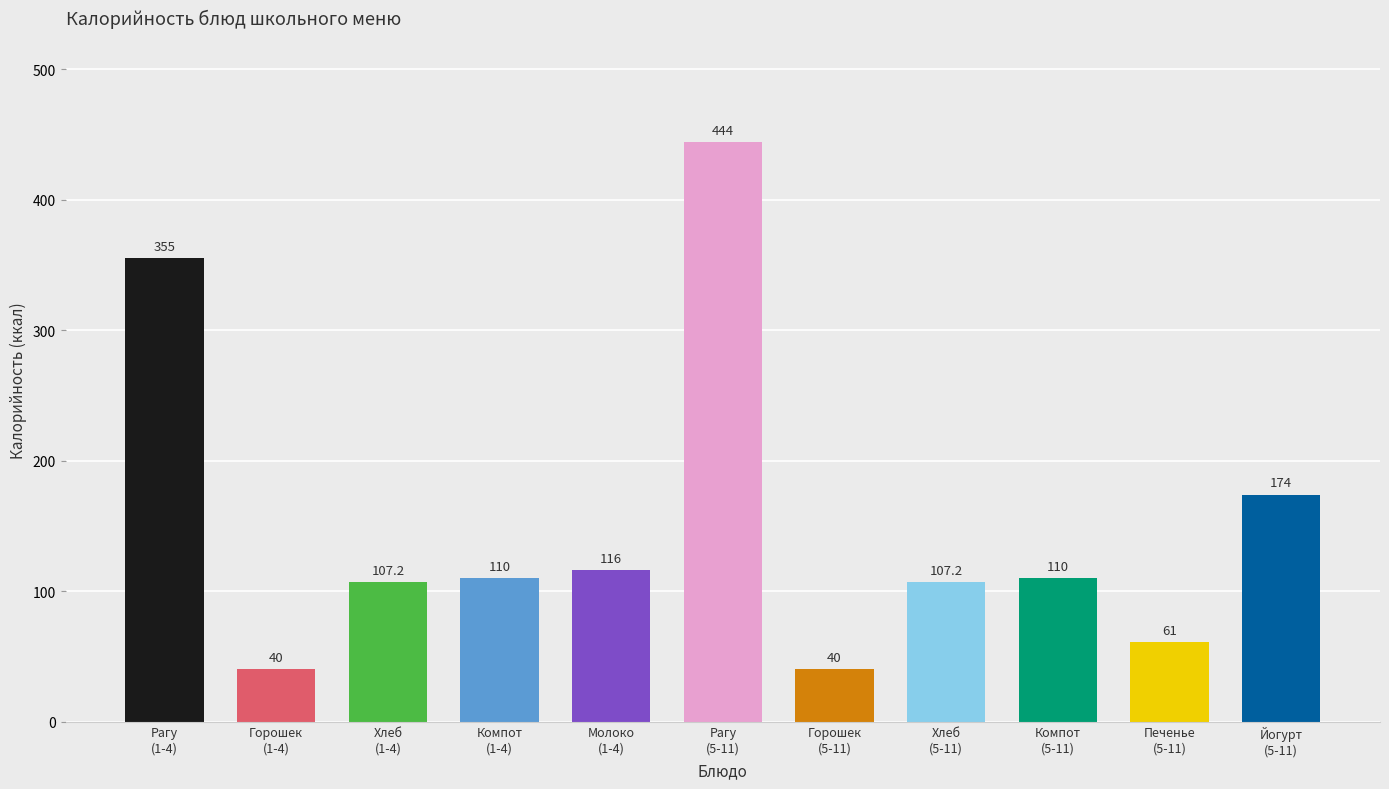

Is it true that the value at Молоко
(1-4) is 53.7?

False